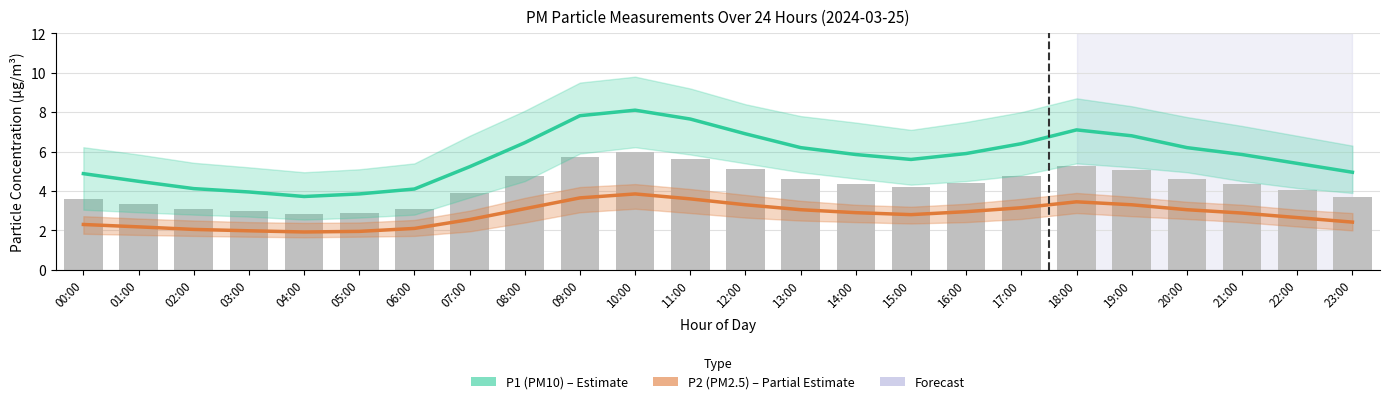

What position from the left is 09:00?

10